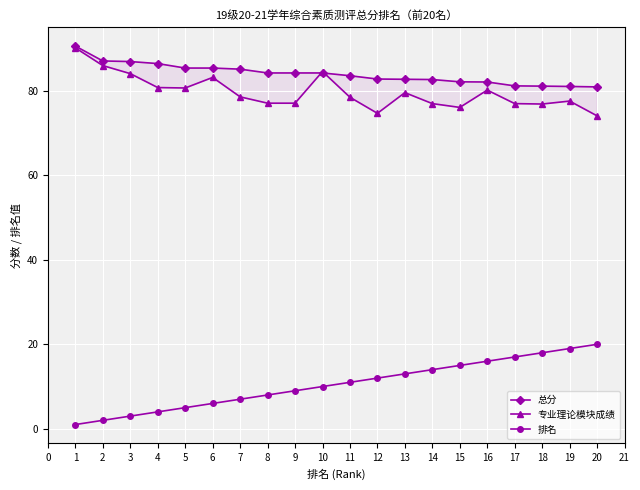

True or false: 排名 has a value of 30.7 at 19.

False